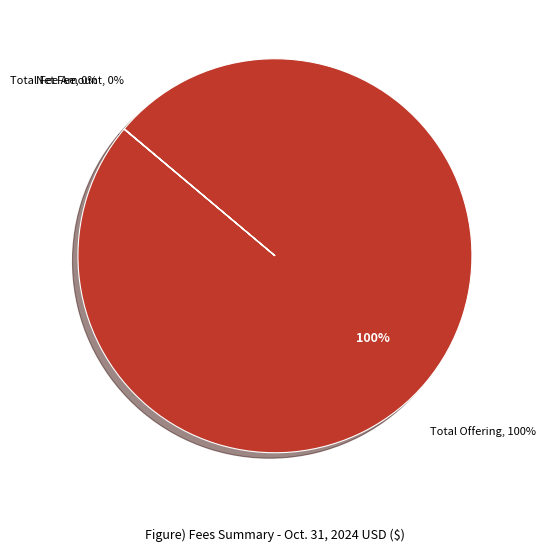

Does Total Offering represent more than half of the total?

Yes